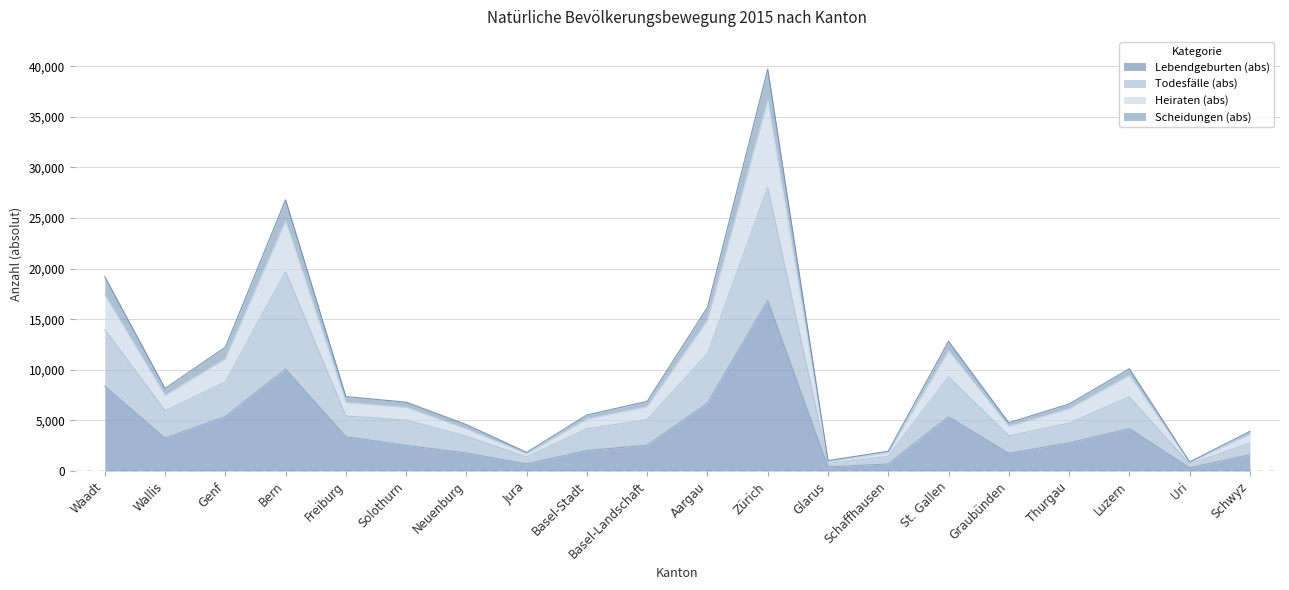

Reading left to right, list all the values displayed in this chart.

Lebendgeburten (abs): 8385	3247	5388	10072	3391	2536	1783	700	2032	2550	6707	16866	409	700	5363	1748	2785	4192	322	1607
Todesfälle (abs): 13984	5973	8793	19716	5440	5036	3438	1397	4178	5075	11578	28022	763	1443	9308	3482	4726	7329	689	2771
Heiraten (abs): 17407	7469	11090	24718	6763	6287	4152	1685	5133	6359	14879	36602	948	1809	11885	4410	6141	9448	849	3619
Scheidungen (abs): 19205	8163	12234	26805	7360	6803	4588	1840	5545	6884	16180	39729	1028	1957	12821	4770	6624	10104	897	3913